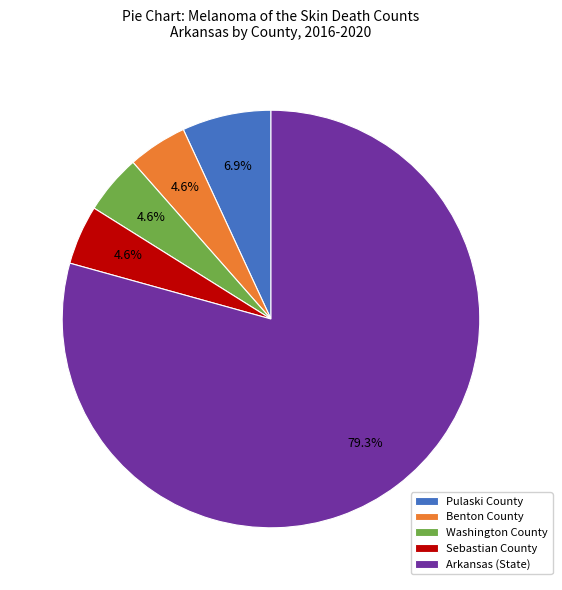

Which slice is the largest?

Arkansas (State)